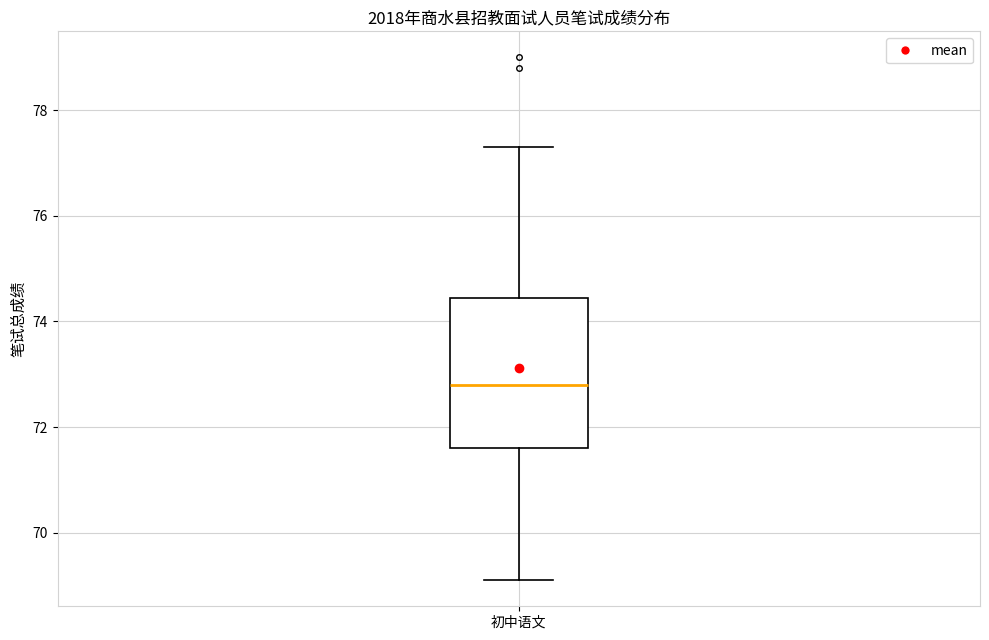

Transcribe this box plot: give where the median line is, the range the box spans, and where the two whiskers end, as read against the y-axis. The values are not printed on the chart, so give them approximately, as read against the axis.

median 72.8, box 71.6 to 74.4, whiskers 69.2 to 77.4